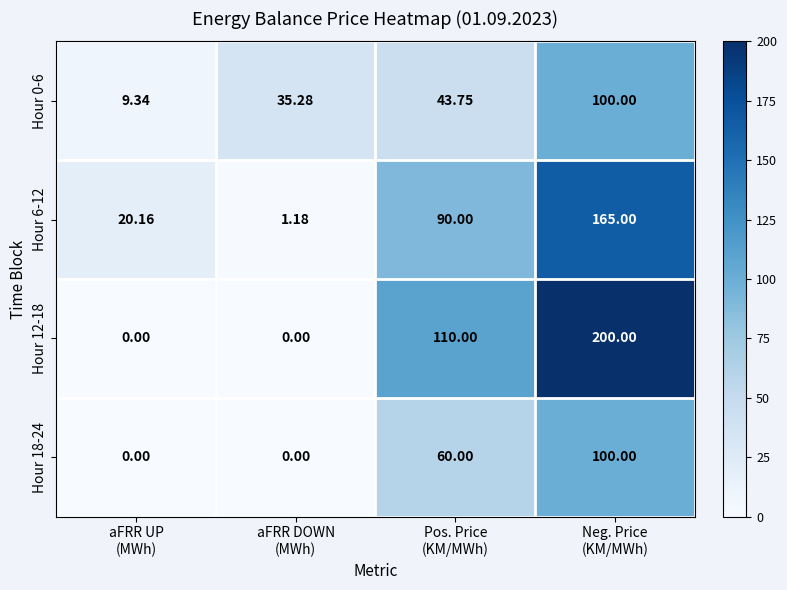

At which category is the sum across all series the highest?

Neg. Price
(KM/MWh)